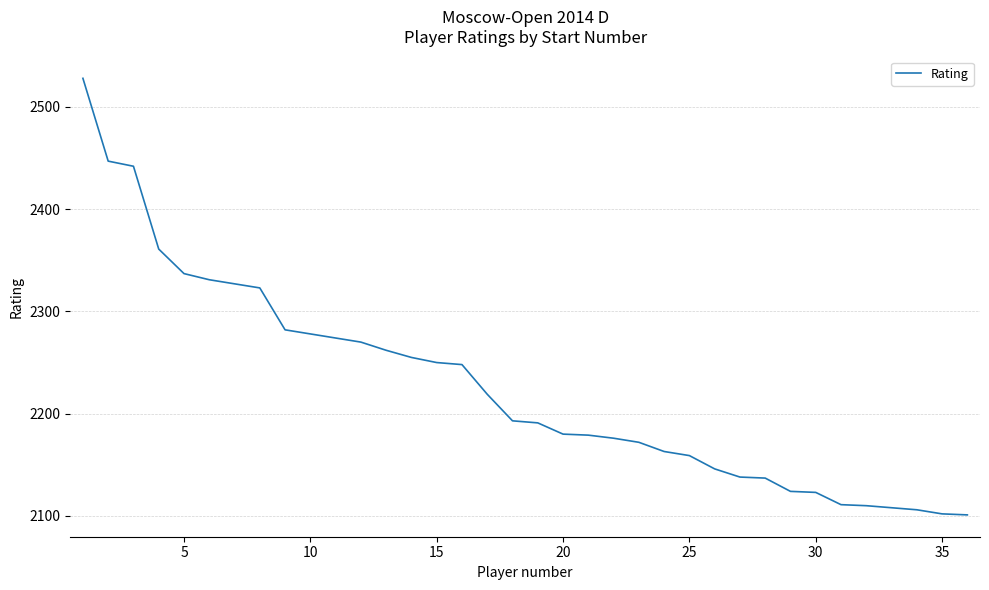

What is the difference between the maximum and minimum values?

427